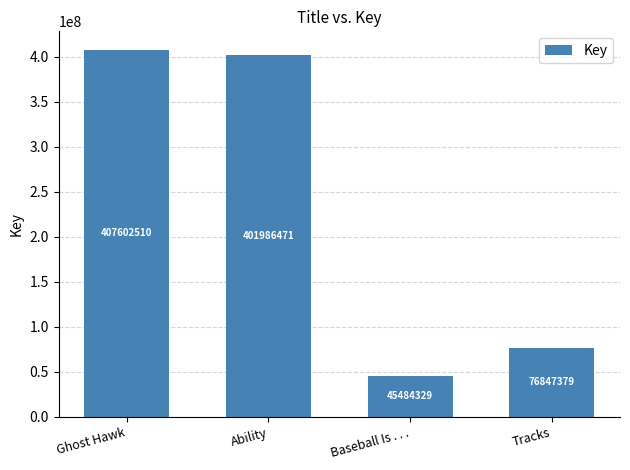

At which label does the data first exceed 401986471?

Ghost Hawk